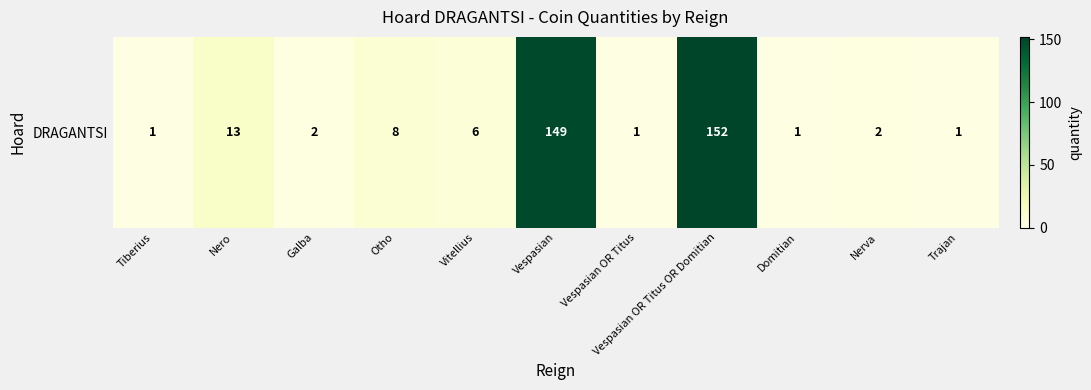

Reading left to right, extract all data points from this chart.

Tiberius=1	Nero=13	Galba=2	Otho=8	Vitellius=6	Vespasian=149	Vespasian OR Titus=1	Vespasian OR Titus OR Domitian=152	Domitian=1	Nerva=2	Trajan=1